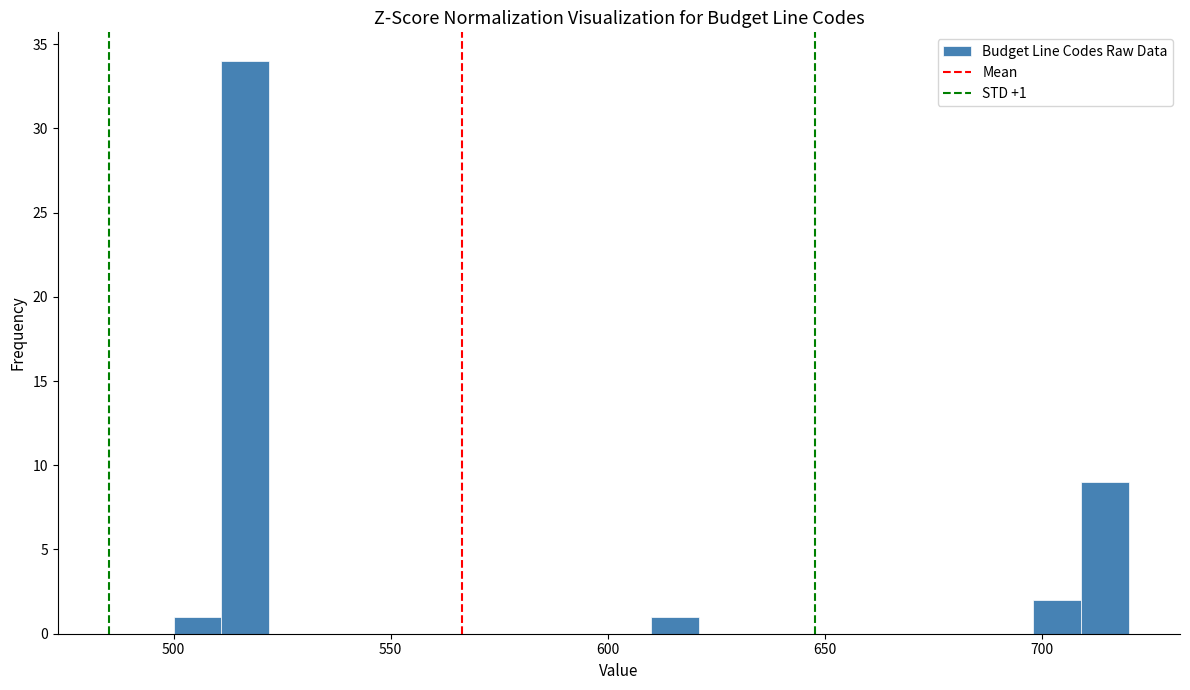

Read against the x-axis, roughly where is the centre of the tallest bar?

515